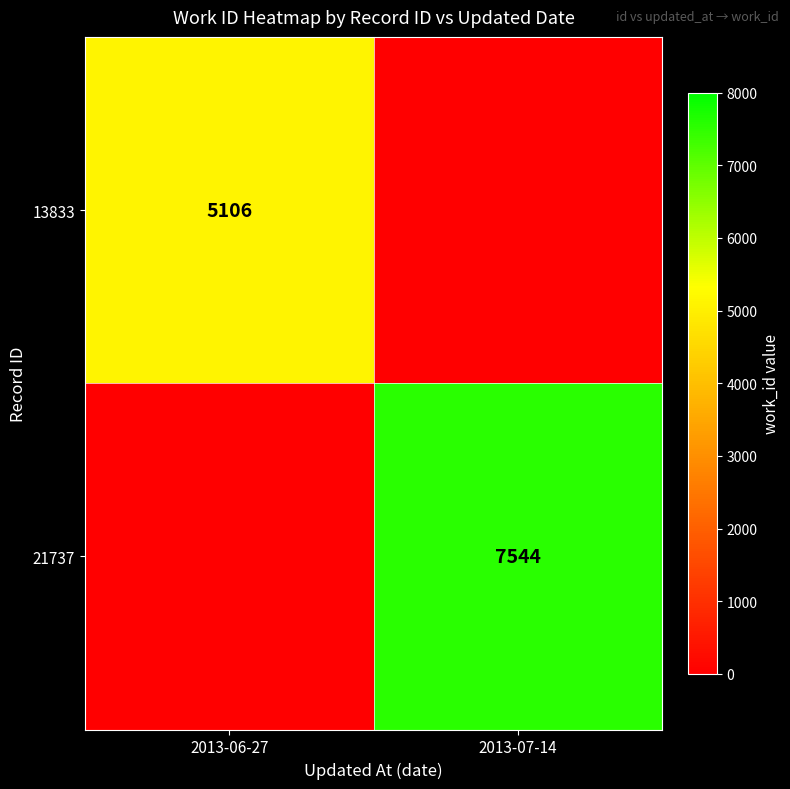

The value of 21737 at 2013-07-14 is 3131. True or false?

False